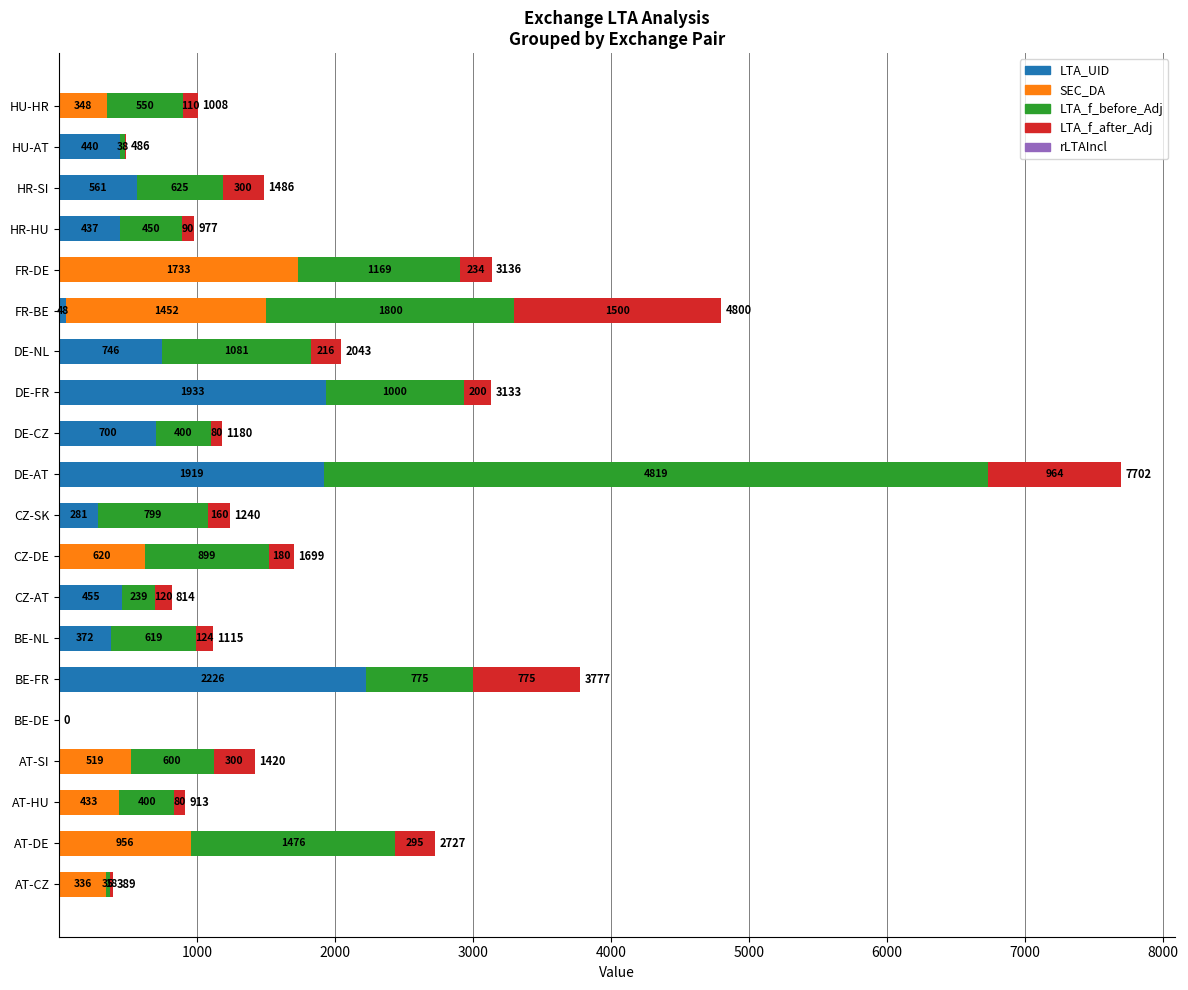

What is the sum of all LTA_UID values?

10118.0